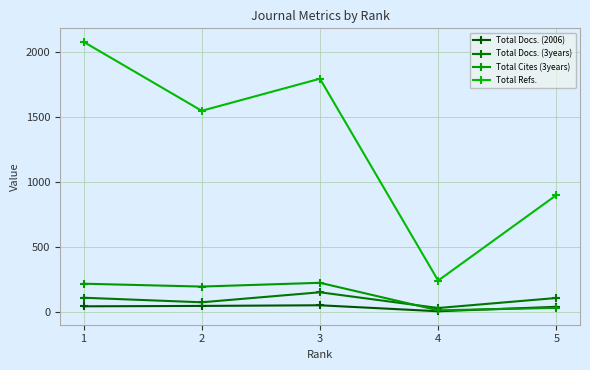

Is it true that Total Docs. (3years) equals 23 at 2?

False